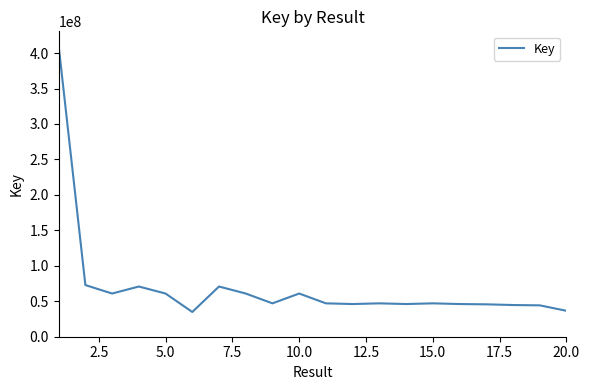

What is the greatest value displayed?

410110670